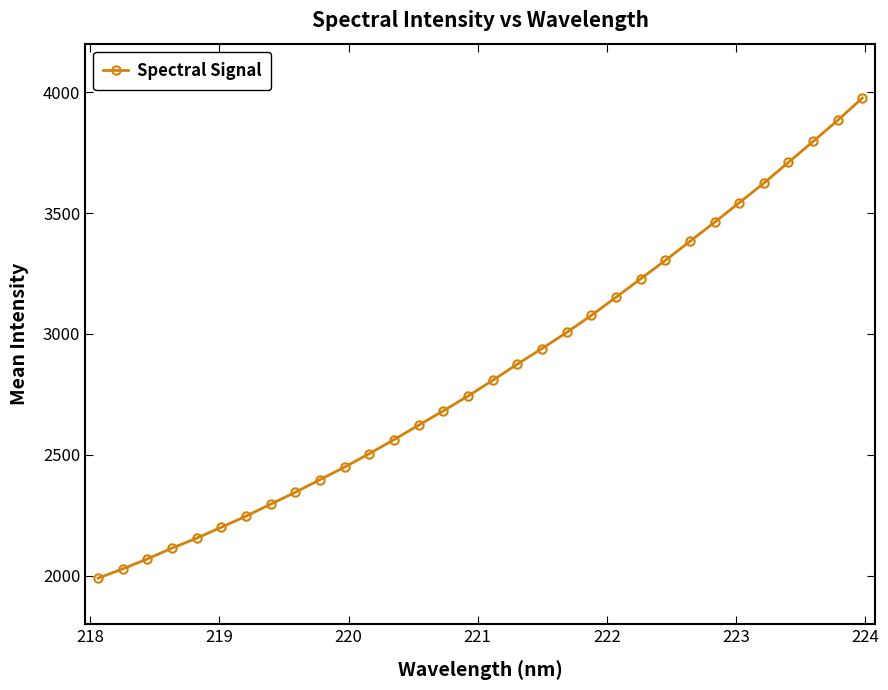

What is the value of the 1st point from the left?

1990.8